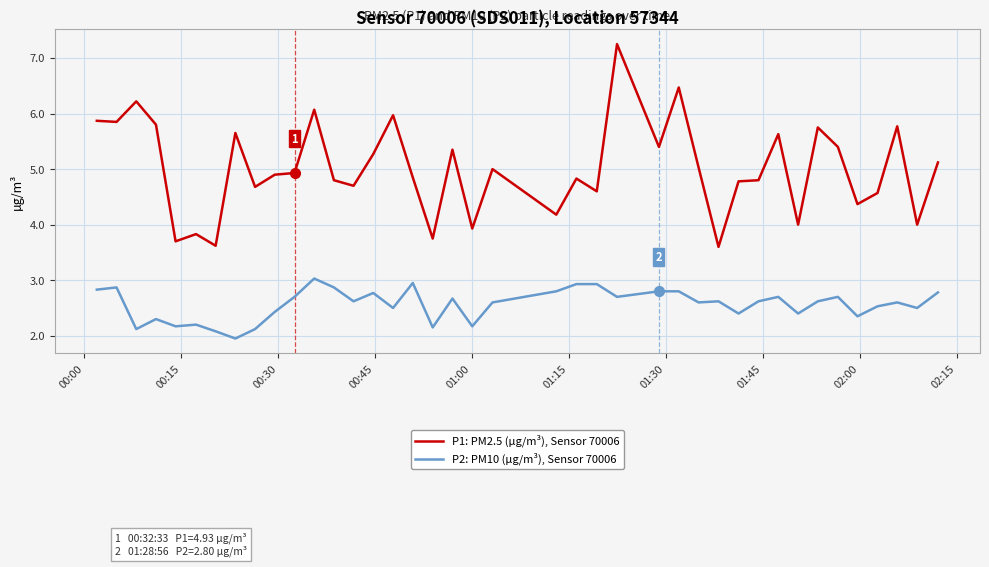

How many lines are shown in the chart?

2